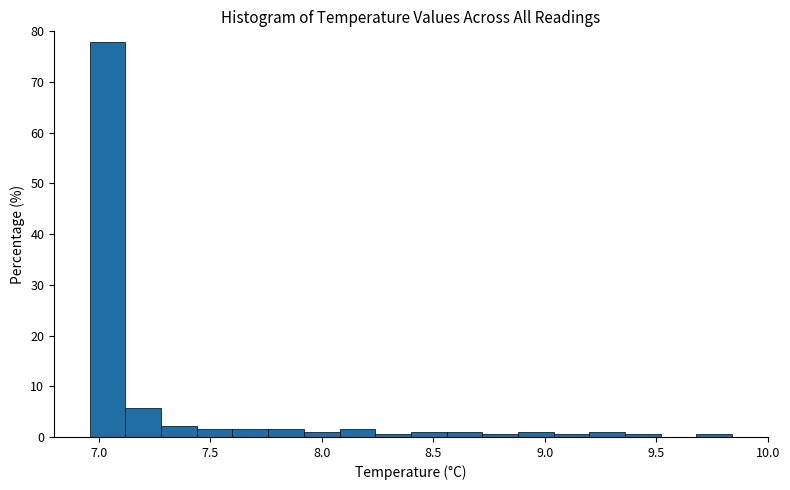

Read against the x-axis, roughly where is the centre of the tallest bar?

7.05